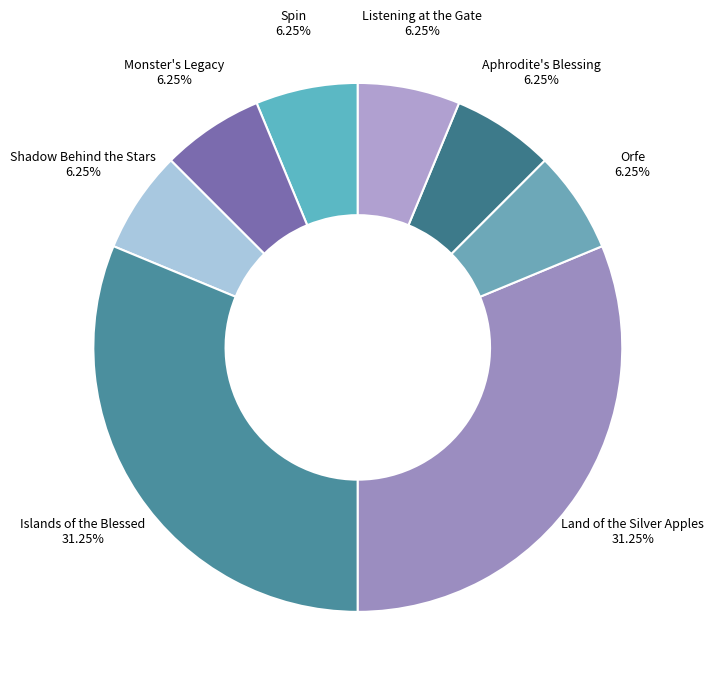

The Monster's Legacy slice represents 6% of the pie. True or false?

True